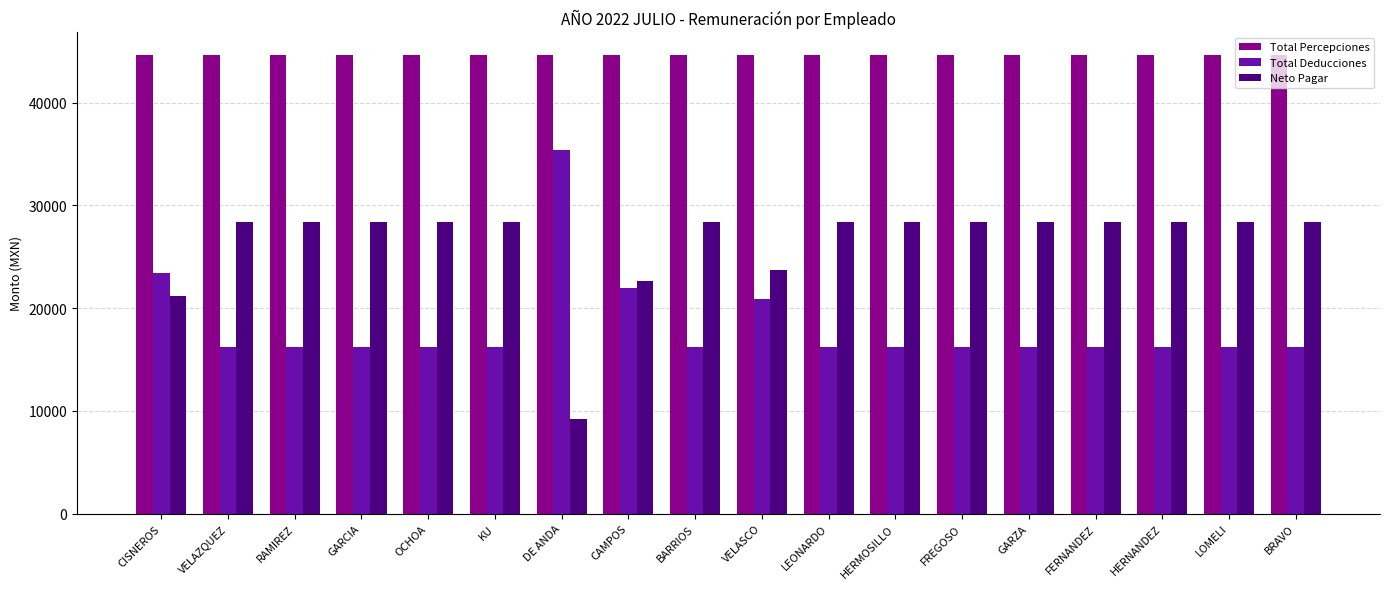

What is the spread (max minus min) of values at GARCIA?

28368.1